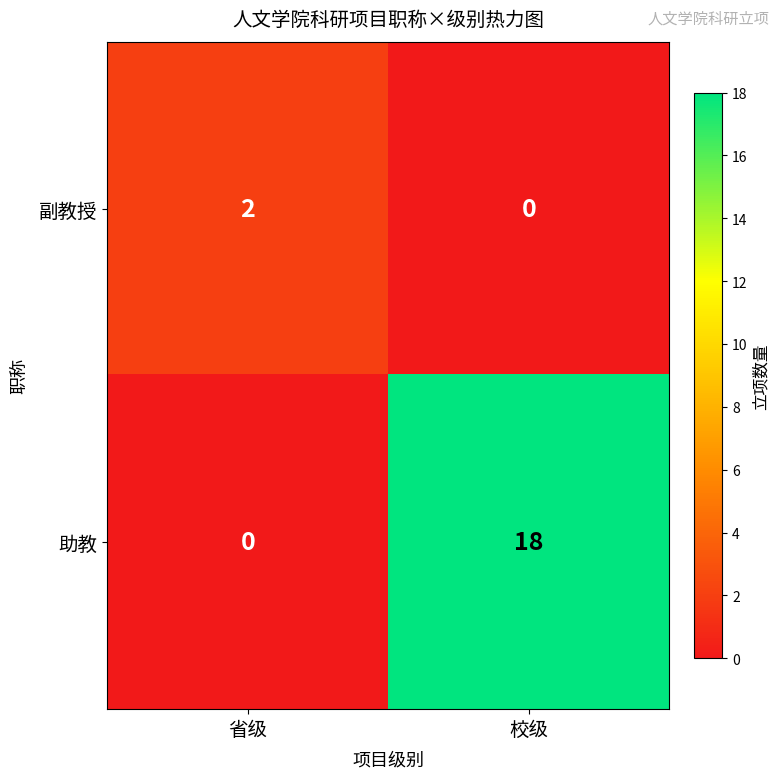

Reading left to right, list all the values displayed in this chart.

副教授: 2	0
助教: 0	18